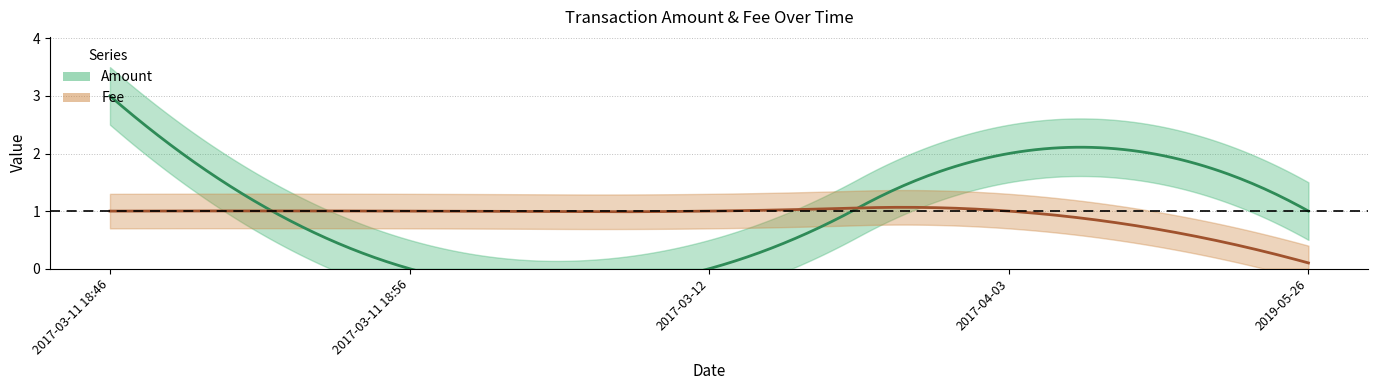

Read the Fee value at 2017-03-11 18:56.

1.0